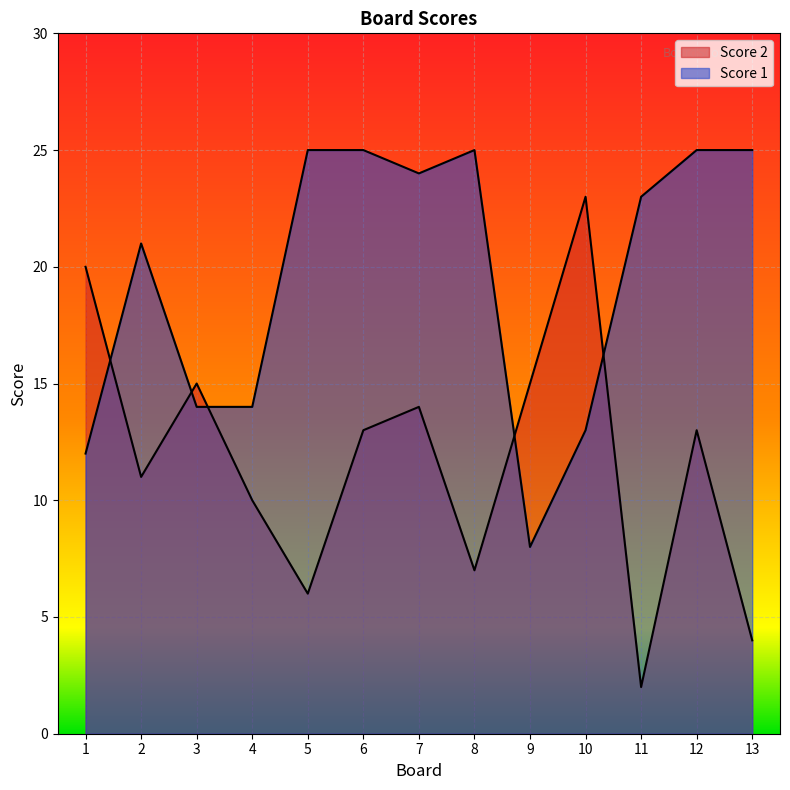

Is it true that Score 2 equals 13 at 6?

True